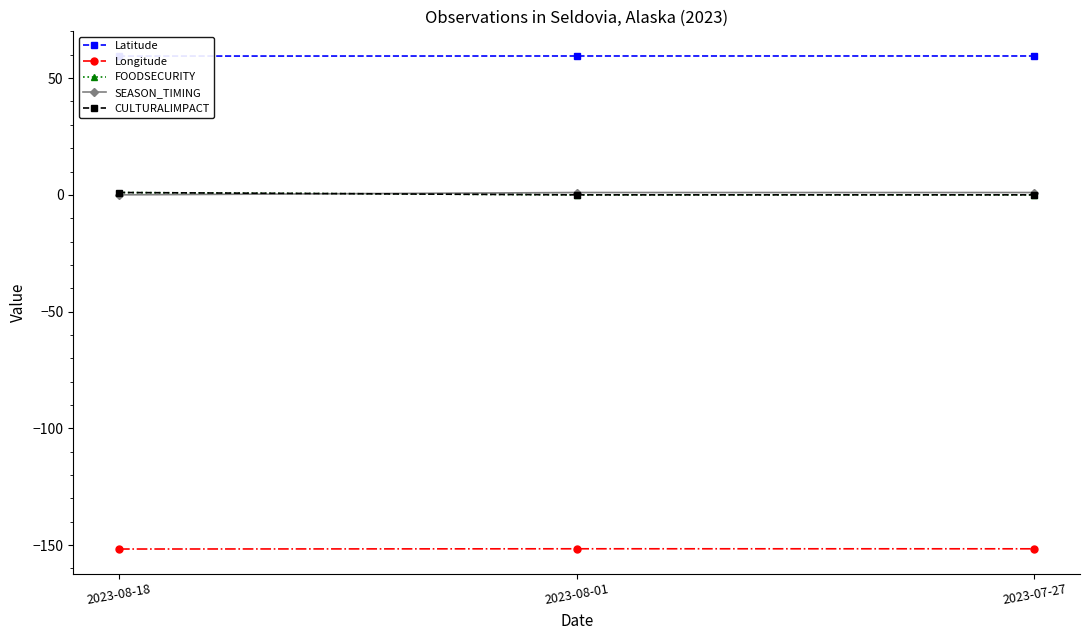

Rank the categories by SEASON_TIMING value from lowest to highest.

2023-08-18, 2023-08-01, 2023-07-27